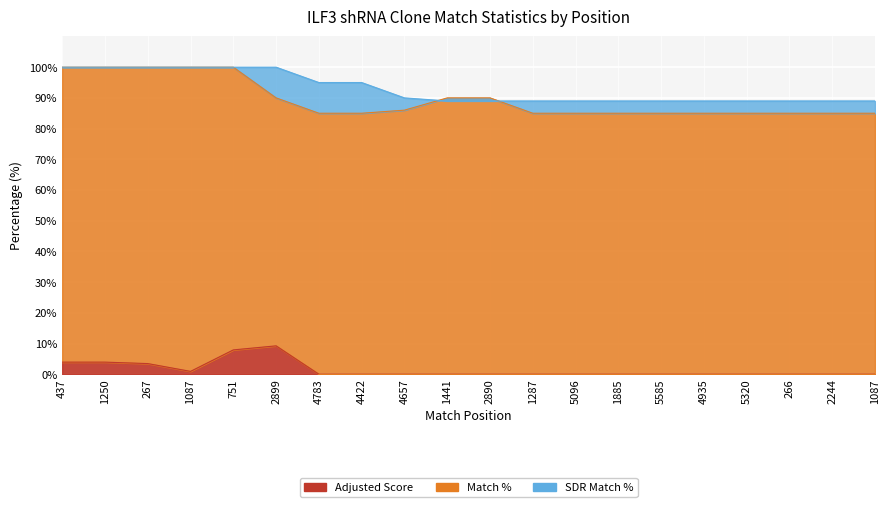

How many interior local valleys does the Adjusted Score series have?

1